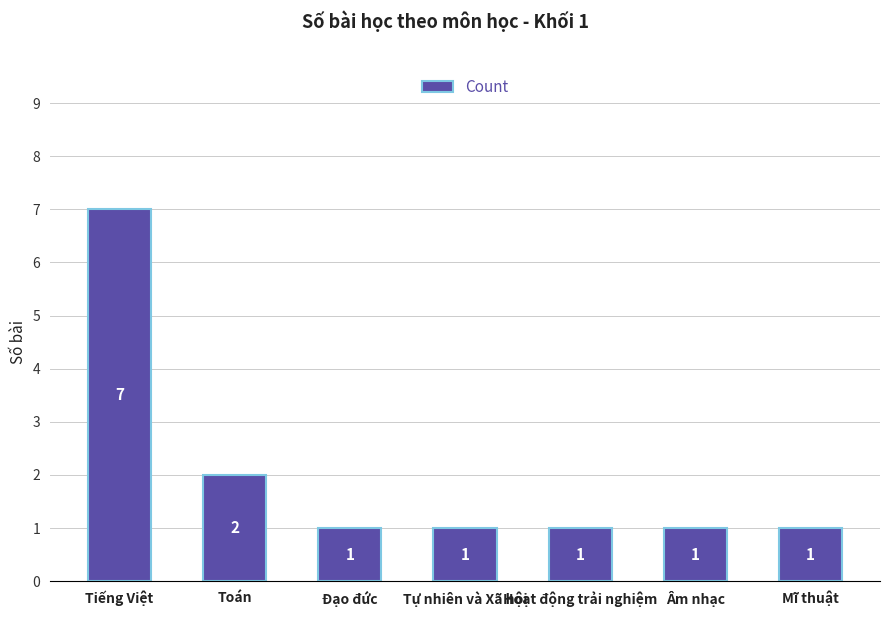

What is the value of the 4th bar from the left?

1